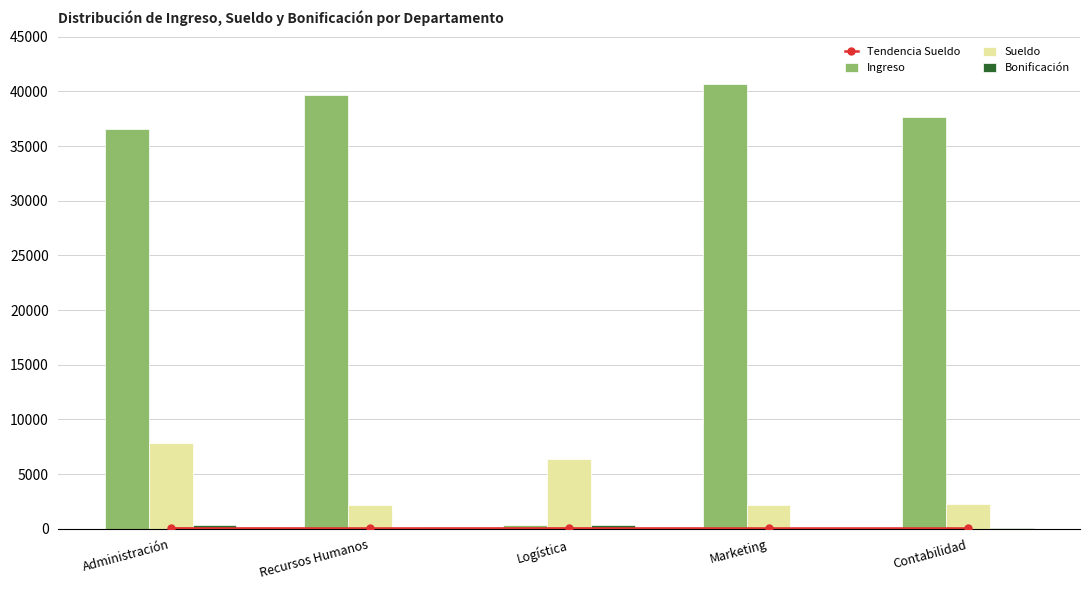

What is the difference between the maximum and minimum values in the Tendencia Sueldo series?

8.6